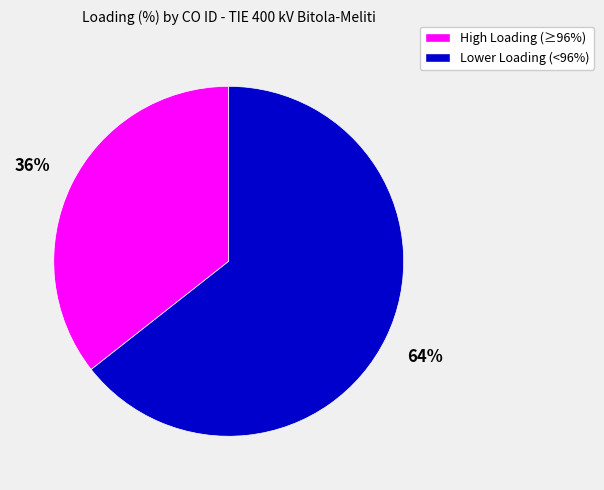

What is the ratio of the value at Lower Loading (<96%) to the value at High Loading (≥96%)?

1.8